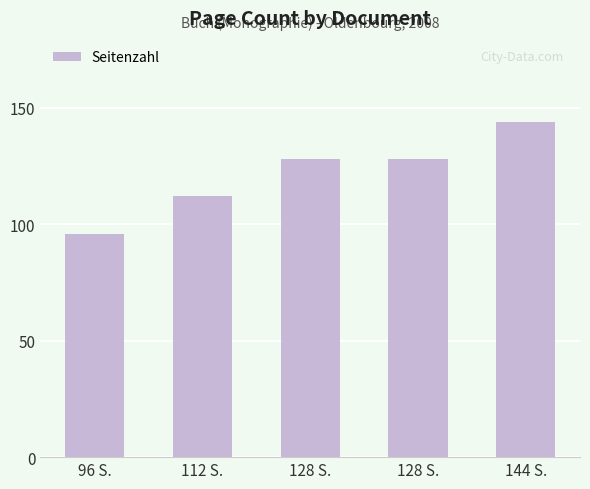

Does the chart contain stacked bars?

No